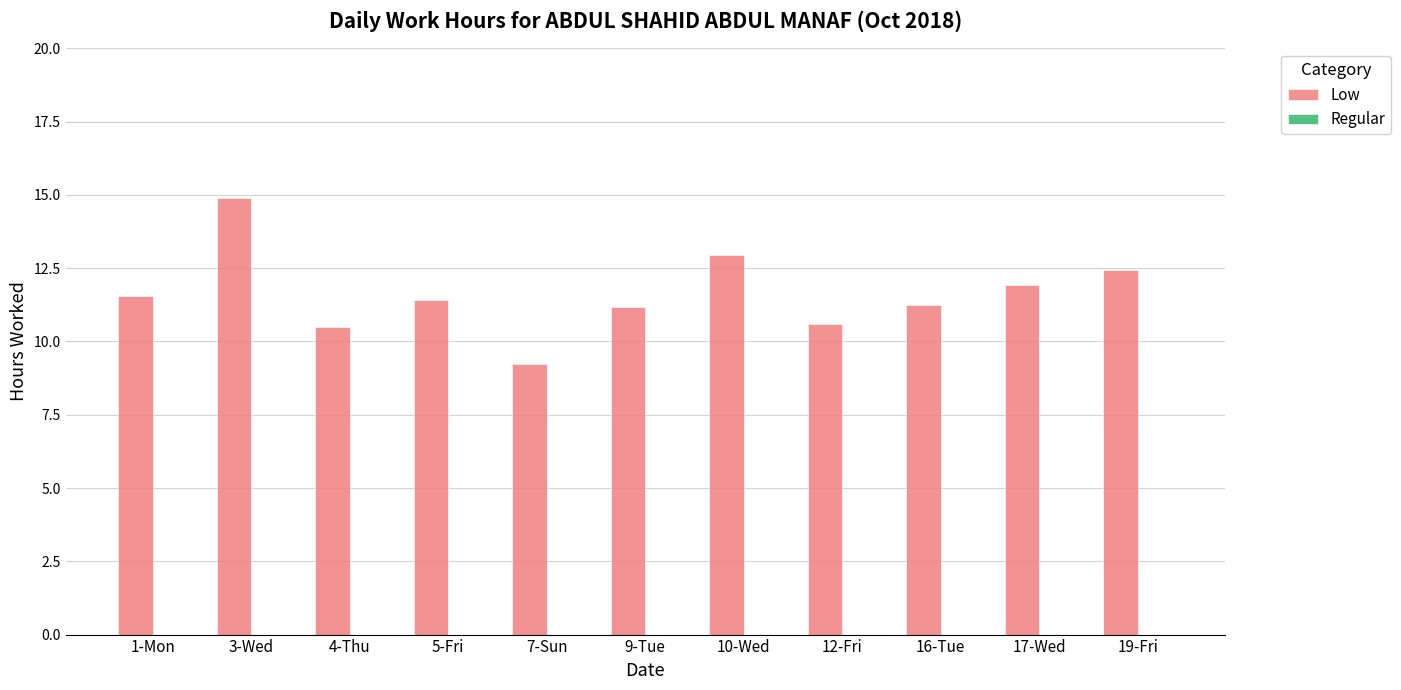

What is the difference between the values at 1-Mon and 19-Fri?

0.9